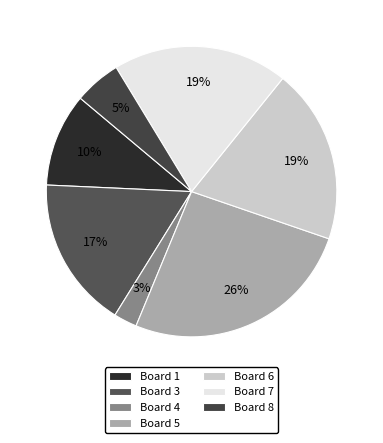

How many slices are in this pie chart?

7